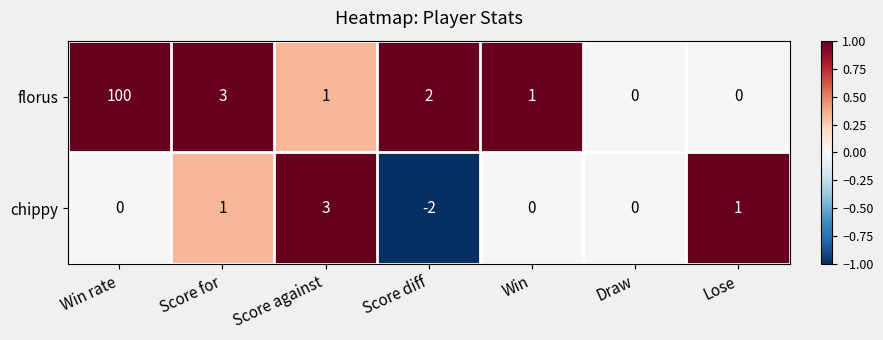

What is the total value across all series at Win?

1